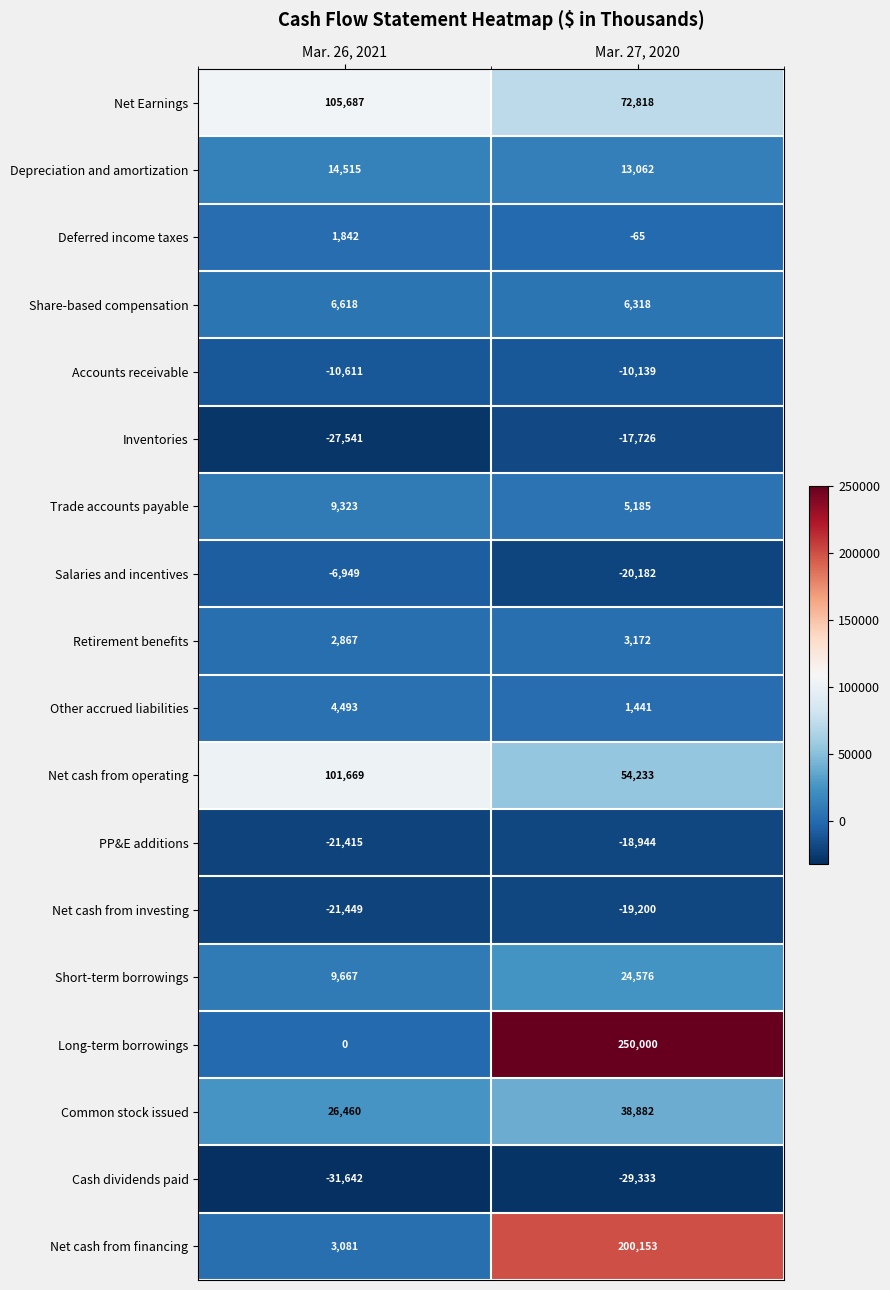

At which label does Depreciation and amortization reach its peak?

Mar. 26, 2021